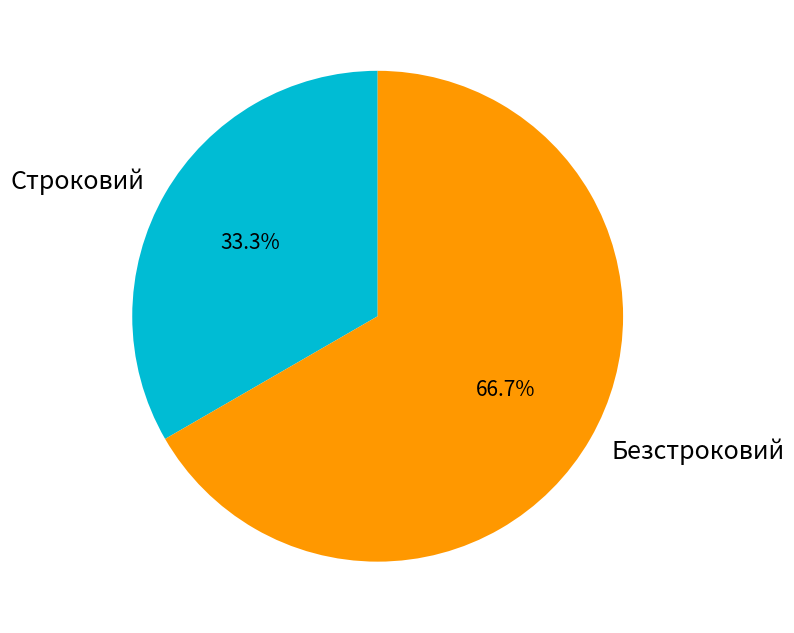

How many slices are in this pie chart?

2